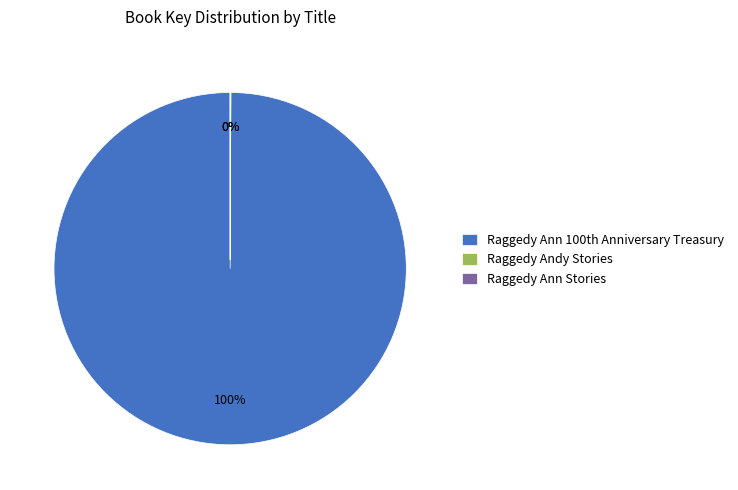

Which slice represents more than half of the pie?

Raggedy Ann 100th Anniversary Treasury